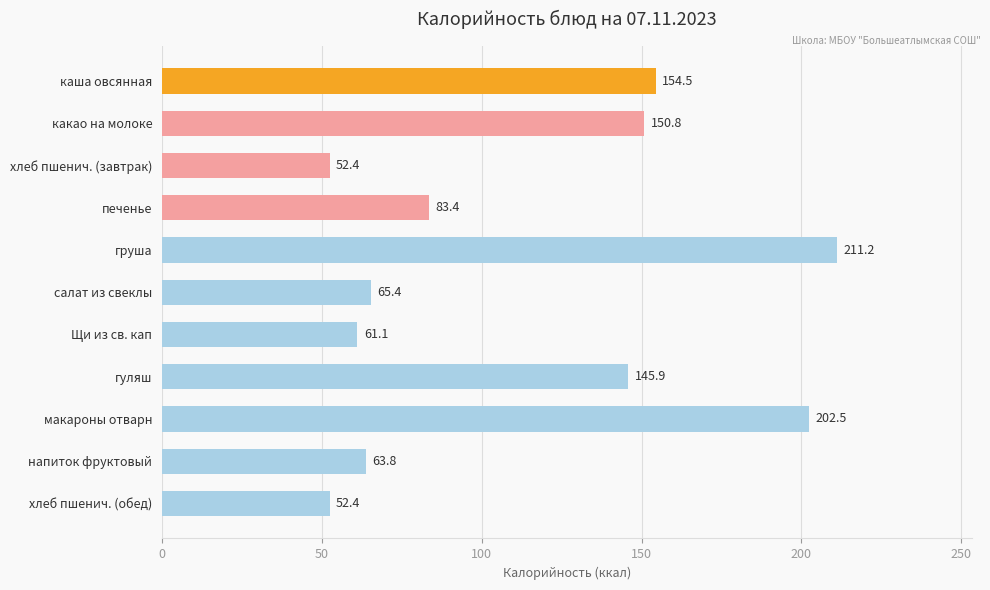

Reading bottom to top, what are all the values shown in this chart?

хлеб пшенич. (обед)=52.4	напиток фруктовый=63.8	макароны отварн=202.5	гуляш=145.9	Щи из св. кап=61.1	салат из свеклы=65.4	груша=211.2	печенье=83.4	хлеб пшенич. (завтрак)=52.4	какао на молоке=150.8	каша овсянная=154.5